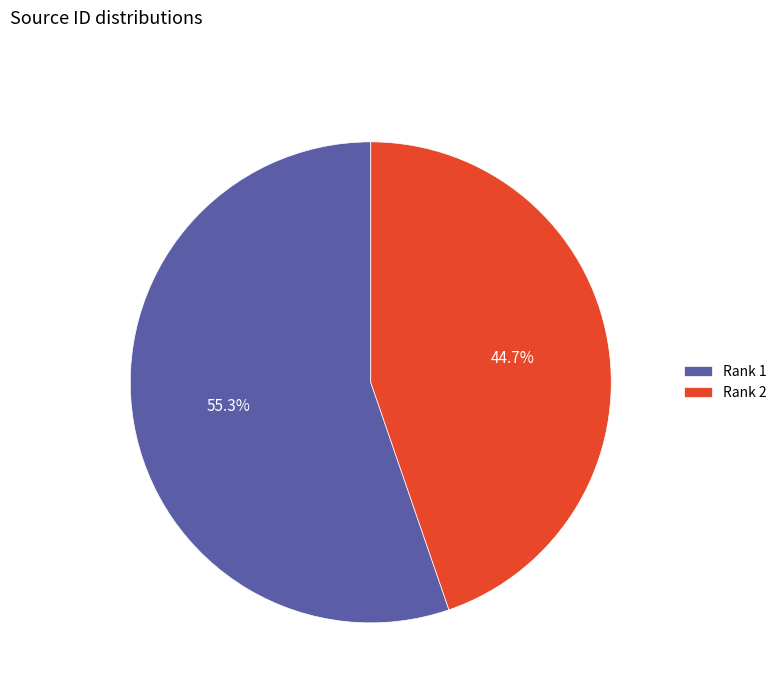

Approximately how many times larger is the value at Rank 2 compared to Rank 1?

0.8